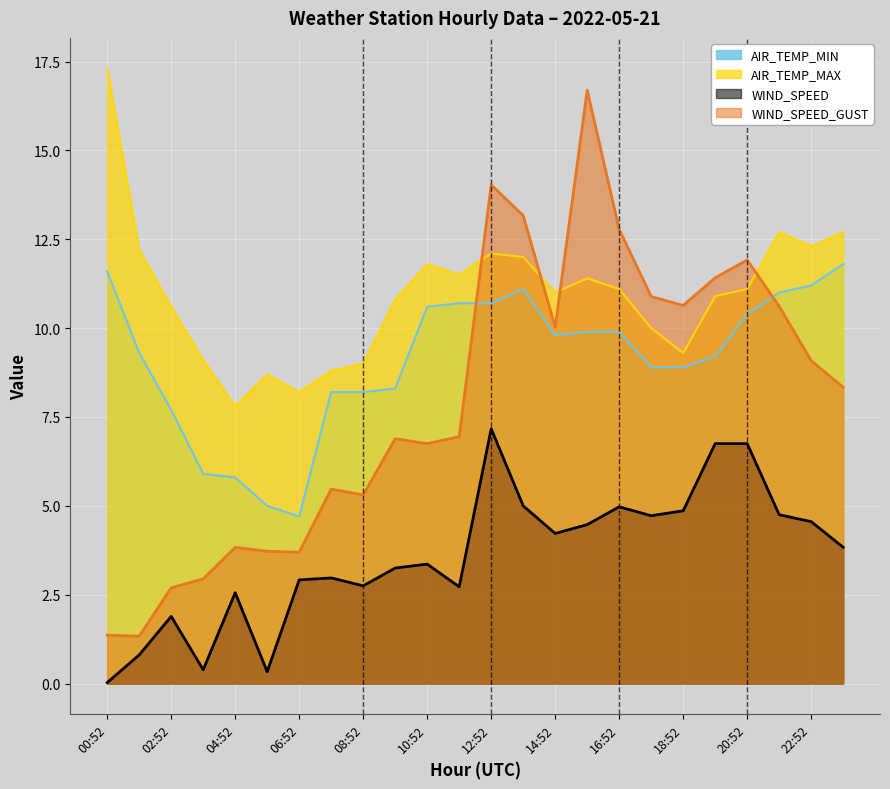

List the series in order of their overall mean, lowest first.

WIND_SPEED, WIND_SPEED_GUST, AIR_TEMP_MIN, AIR_TEMP_MAX